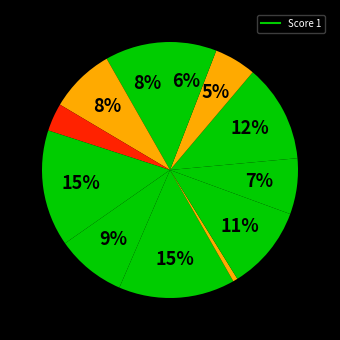

Rank the categories by value from lowest to highest.

7, 3, 11, 12, 9, 1, 2, 5, 8, 10, 4, 6